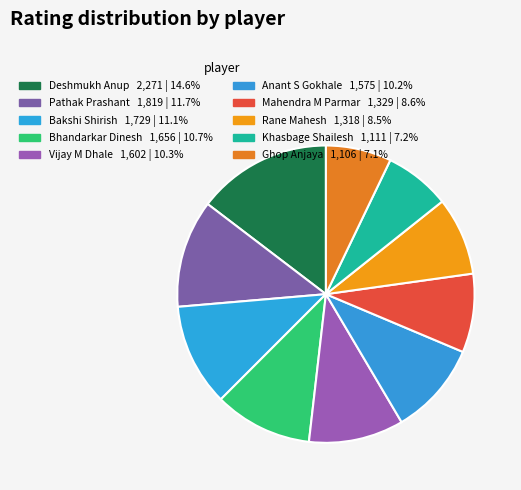

What is the change in value from Mahendra M Parmar to Rane Mahesh?

-11